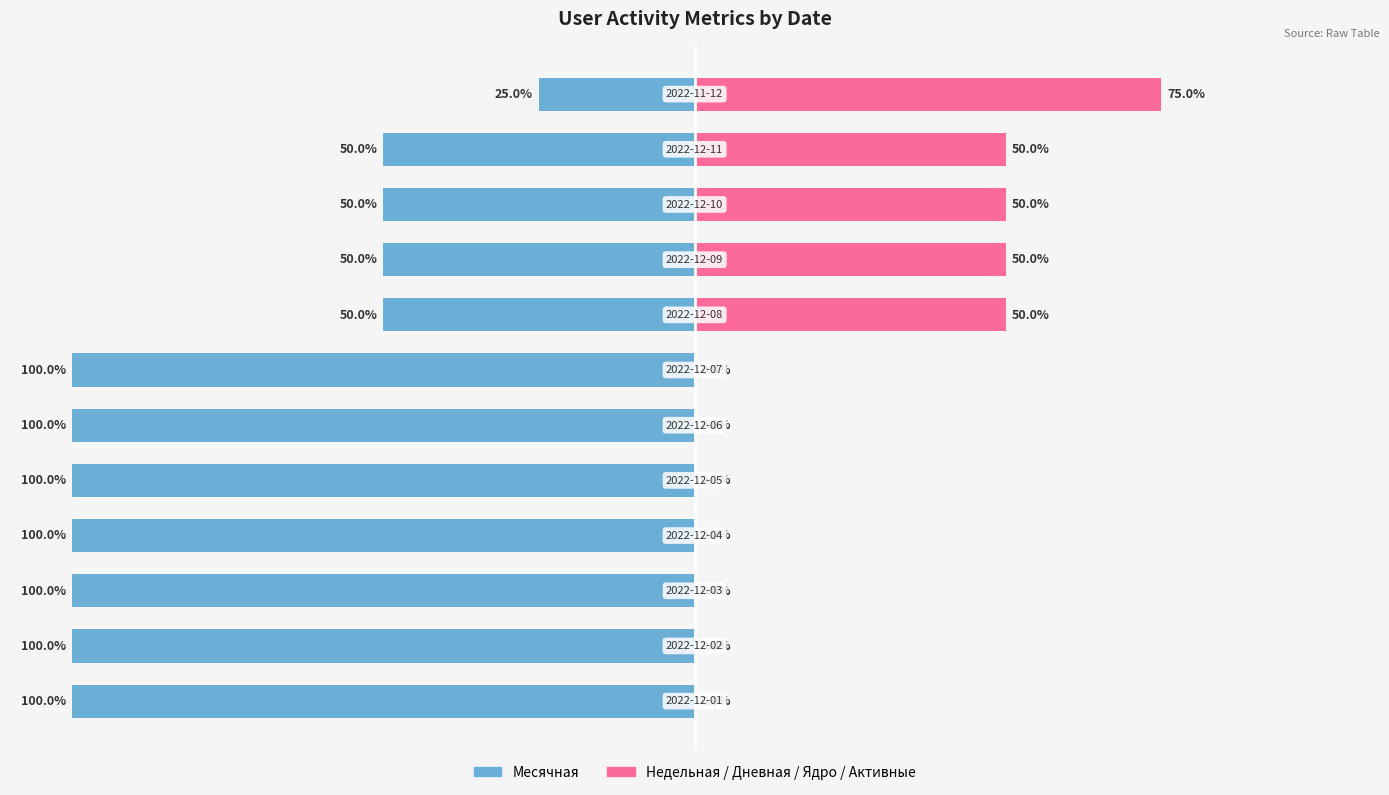

Reading right to left, what are all the values shown in this chart?

Месячная: -25	-50	-50	-50	-50	-100	-100	-100	-100	-100	-100	-100
Недельная+Дневная+Ядро+Активные: 75	50	50	50	50	0	0	0	0	0	0	0